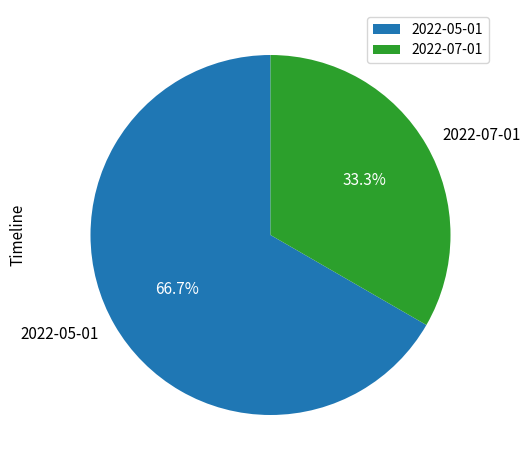

To the nearest percent, what is the difference between the largest and smallest slice percentages?

33%